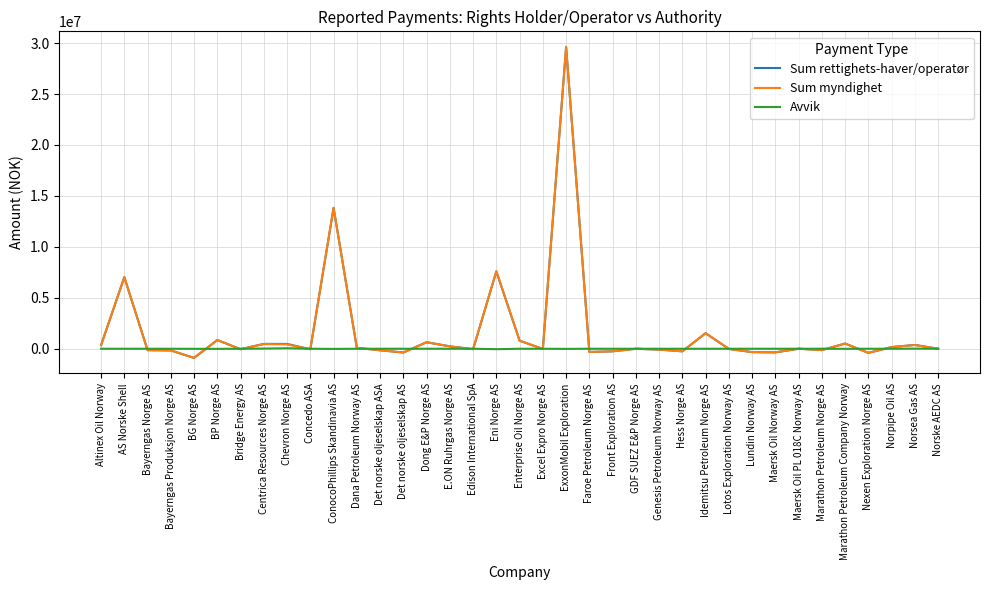

At which label is Sum myndighet closest to 14366894?

ConocoPhillips Skandinavia AS